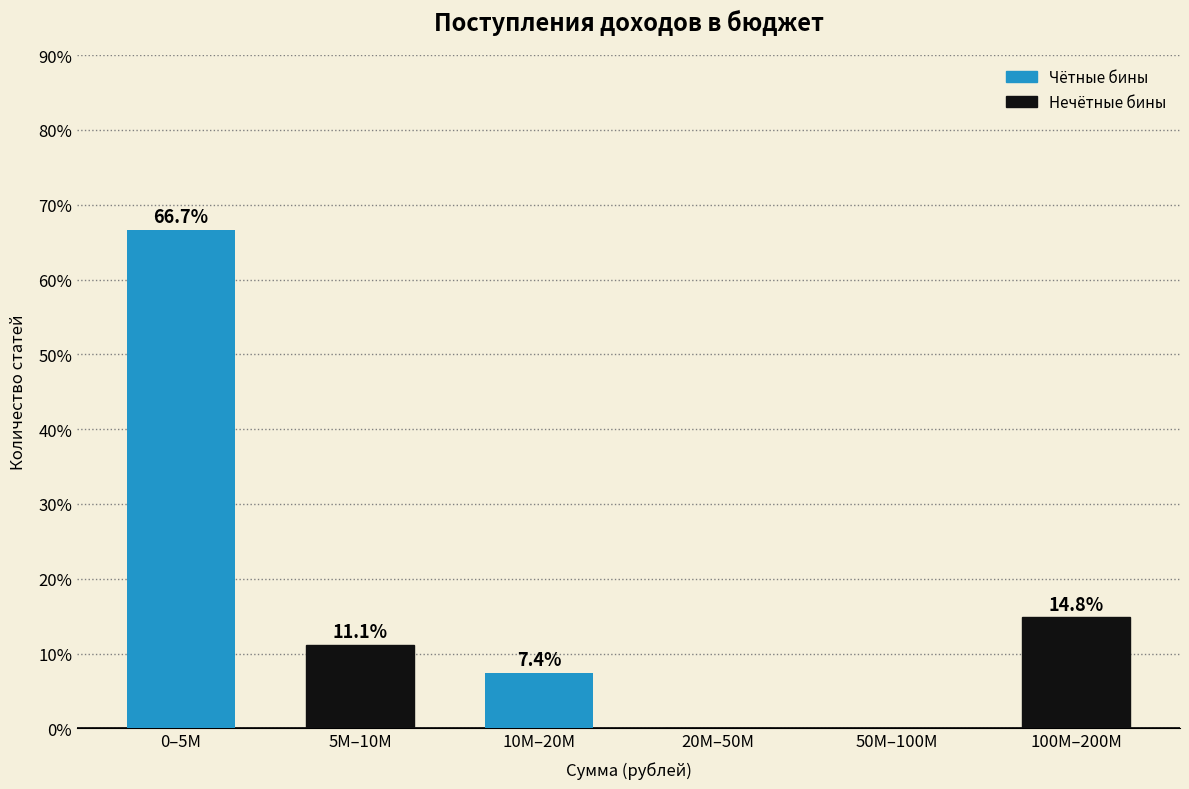

Reading left to right, extract all data points from this chart.

0–5M=66.7	5M–10M=11.1	10M–20M=7.4	20M–50M=0.0	50M–100M=0.0	100M–200M=14.8